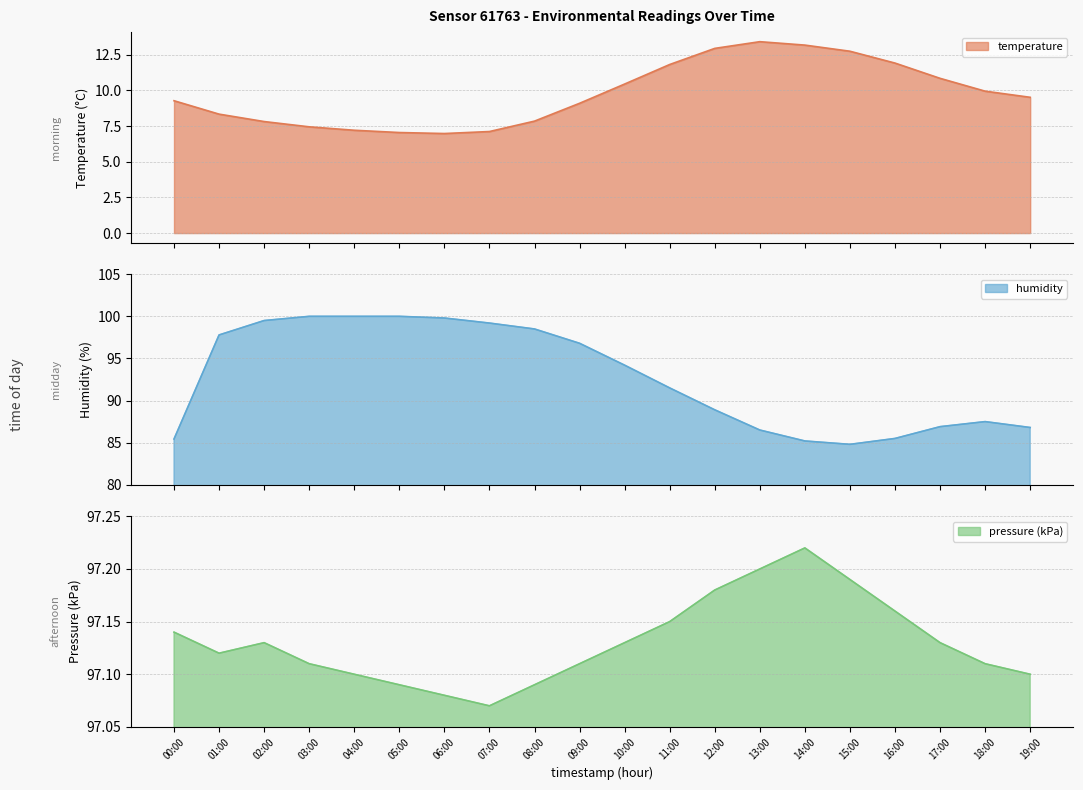

What is the difference between the maximum and minimum values in the temperature series?

6.4